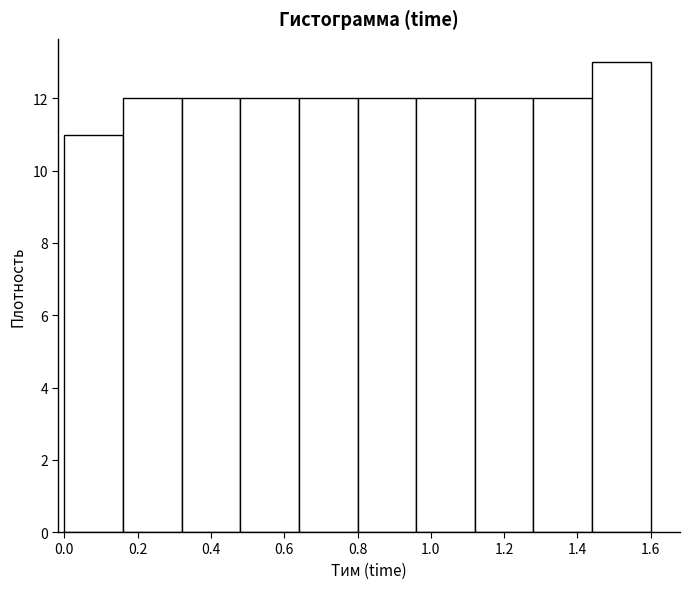

Reading left to right, transcribe this chart: for each bar, give the range it covers on the x-axis and its height. The values are not printed on the chart, so give them approximately, as read against the axis.

0.00 to 0.16: 11
0.16 to 0.32: 12
0.32 to 0.48: 12
0.48 to 0.64: 12
0.64 to 0.80: 12
0.80 to 0.96: 12
0.96 to 1.12: 12
1.12 to 1.28: 12
1.28 to 1.44: 12
1.44 to 1.60: 13